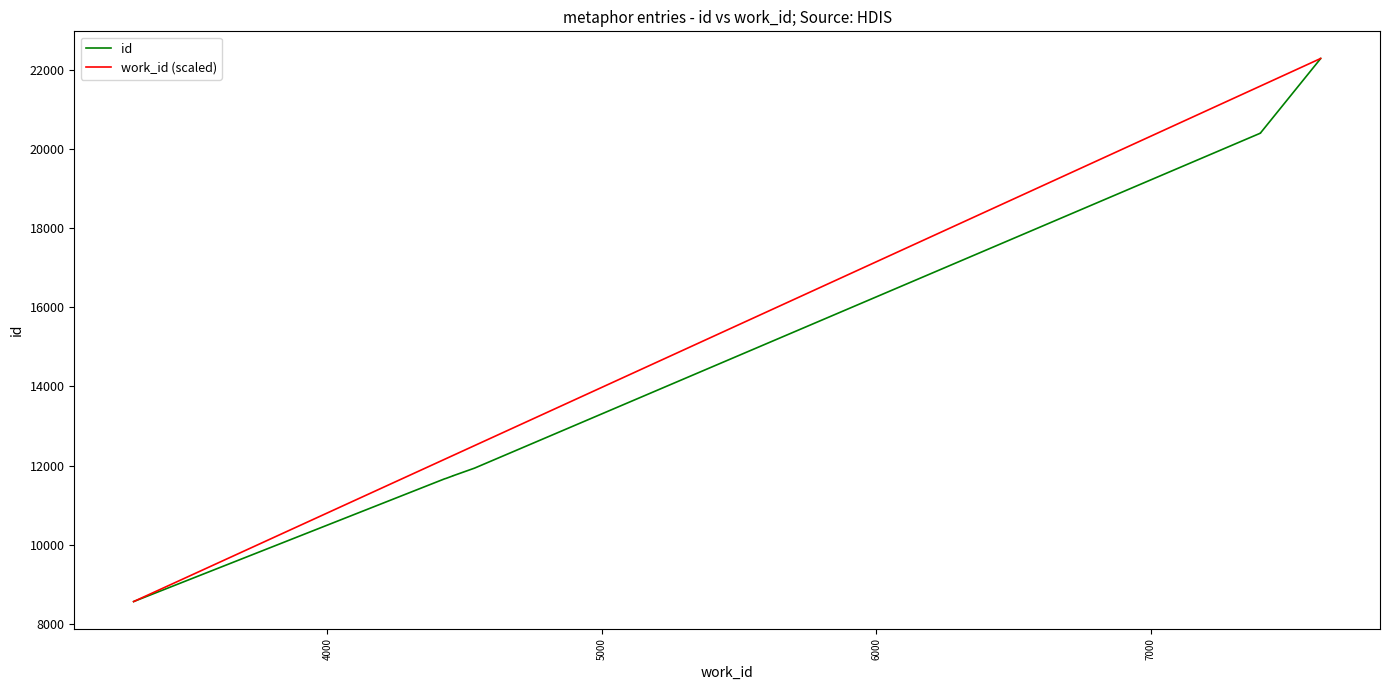

Does the chart have visible grid lines?

No